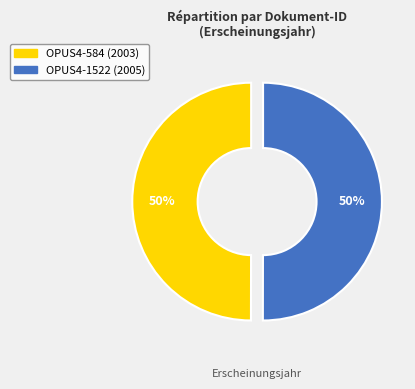

True or false: OPUS4-1522 accounts for 50% of the total.

True